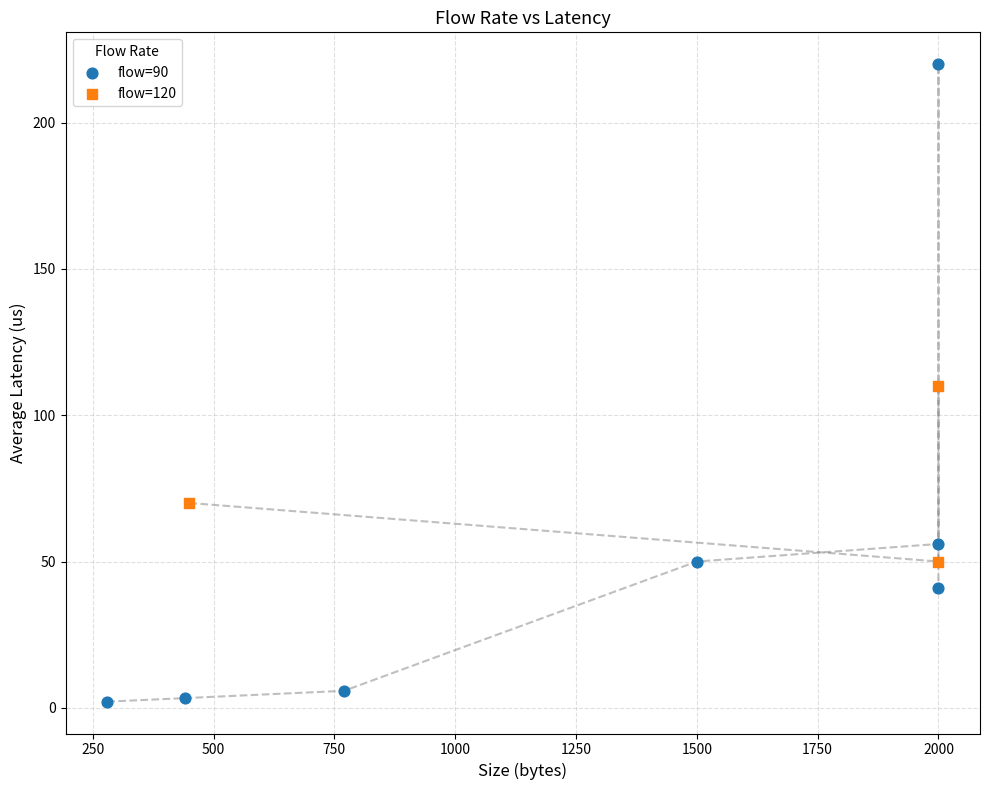

Which series reaches the minimum Y coordinate?

flow=90